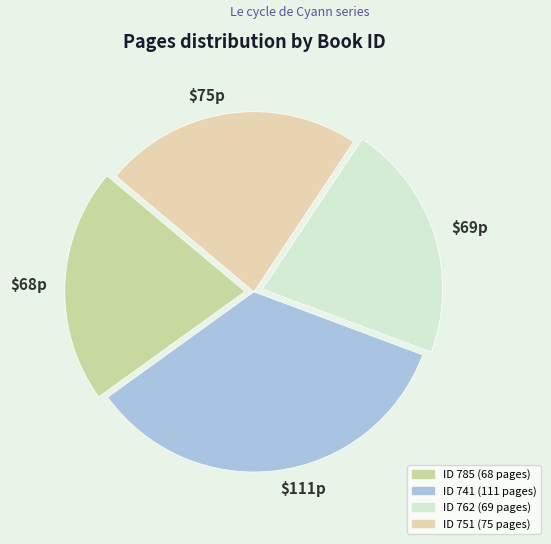

How many segments does this pie chart have?

4